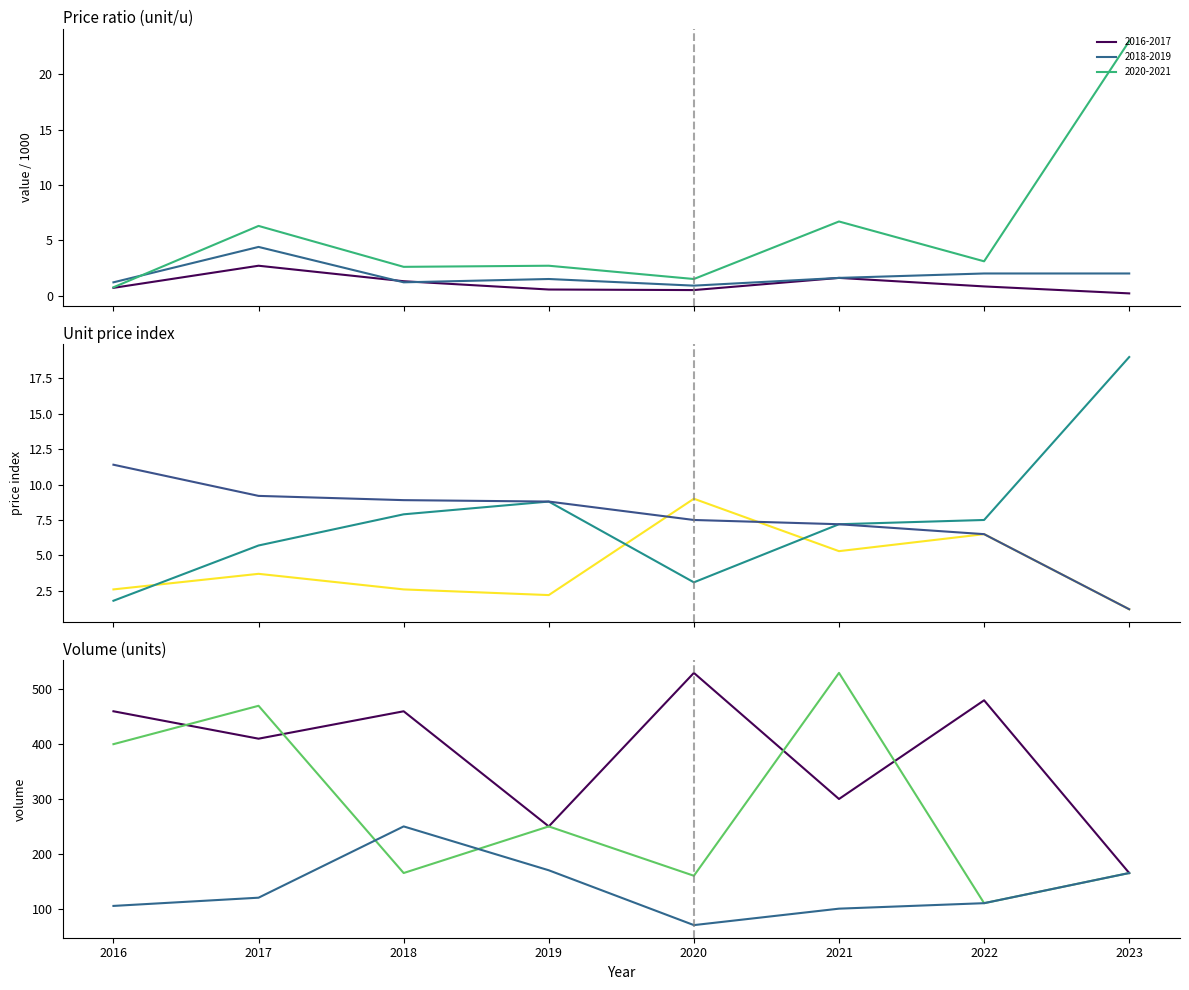

List the labels in order of price-C value, smallest first.

2023, 2022, 2021, 2020, 2019, 2018, 2017, 2016